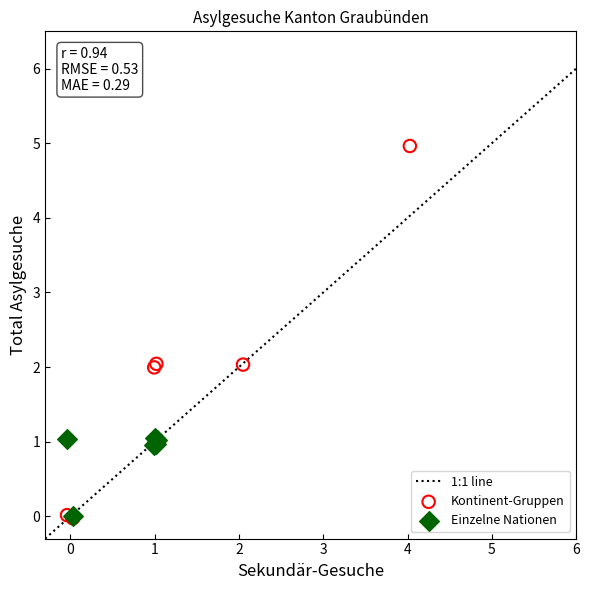

Which series reaches the maximum Y coordinate?

Kontinent-Gruppen